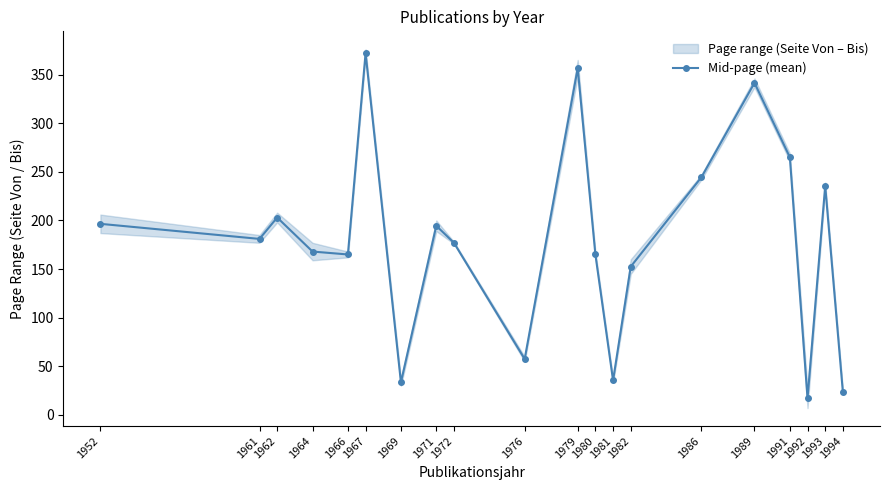

What is the value of the 5th point from the left?

165.0